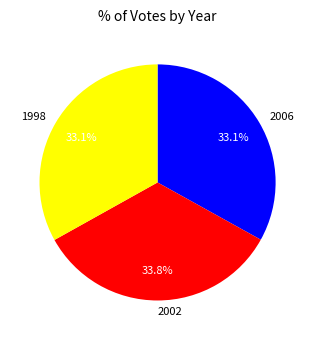

Is there a majority slice in this chart?

No